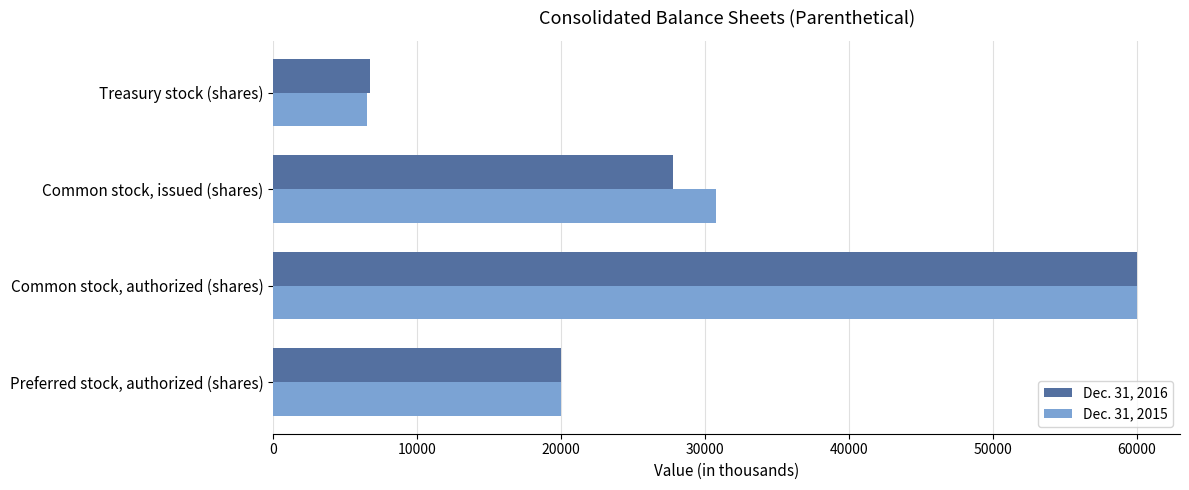

What is the maximum value shown in the chart?

60000